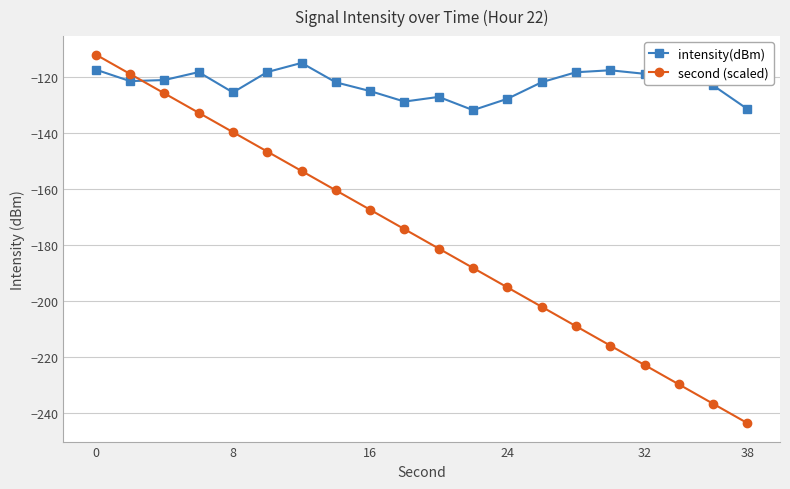

True or false: second (scaled) has more than 1 interior local peaks.

False